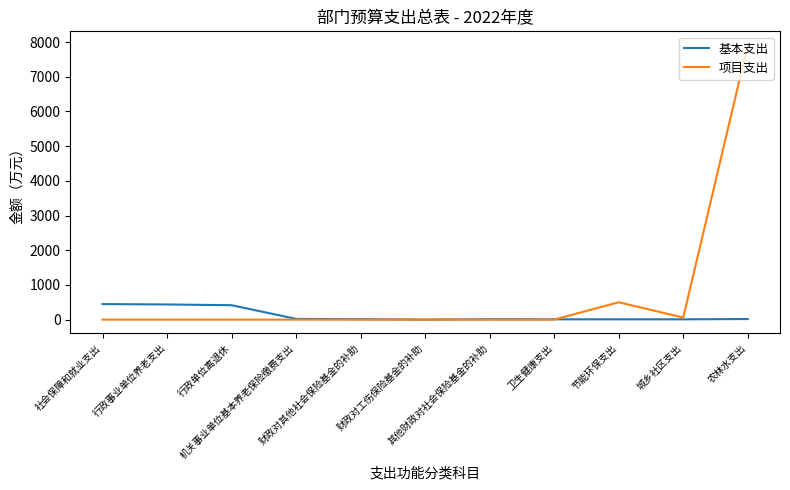

Which series has the largest total across all categories?

项目支出